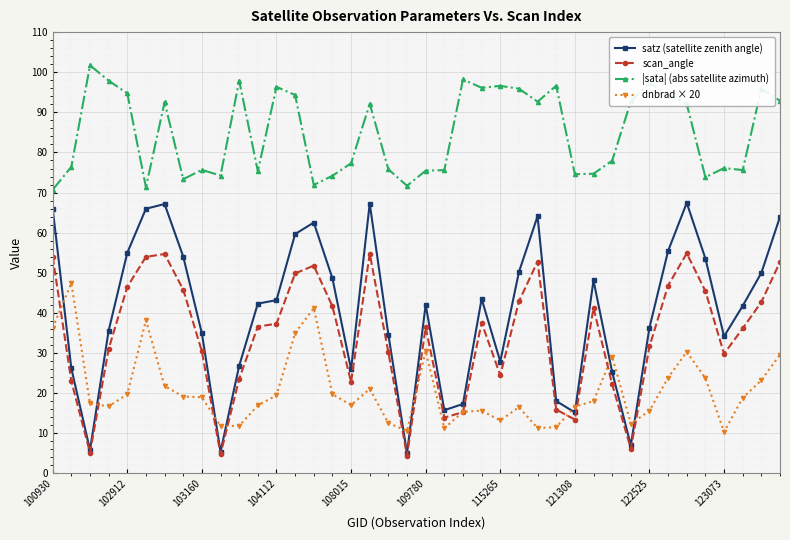

True or false: scan_angle and |sata| (abs satellite azimuth) cross at least once.

False